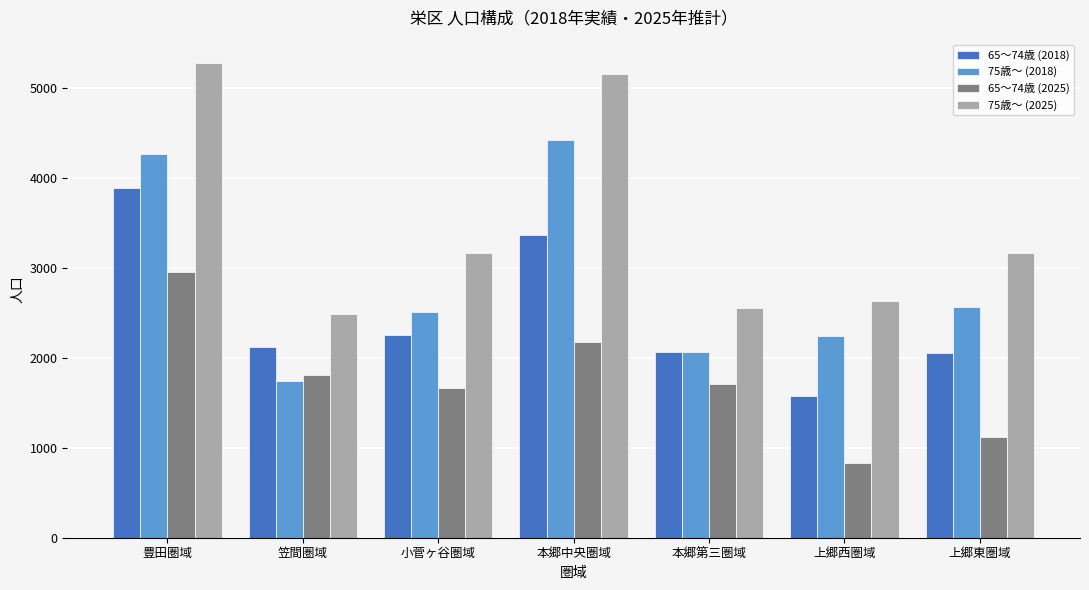

What are all the series names shown in the legend?

65～74歳 (2018), 75歳～ (2018), 65～74歳 (2025), 75歳～ (2025)